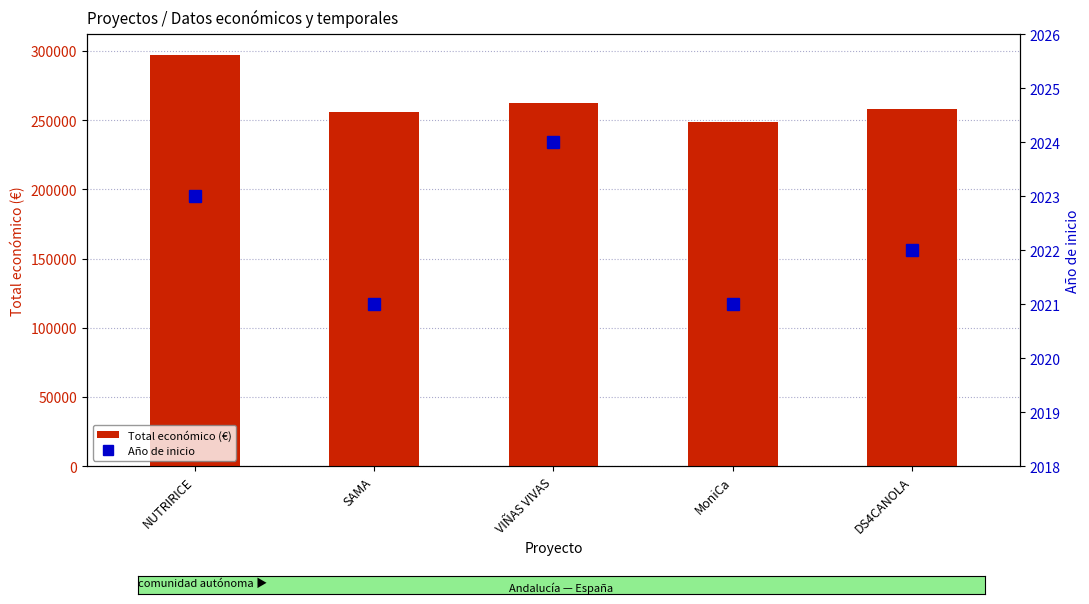

Which series has the widest spread of values?

Total económico (€)